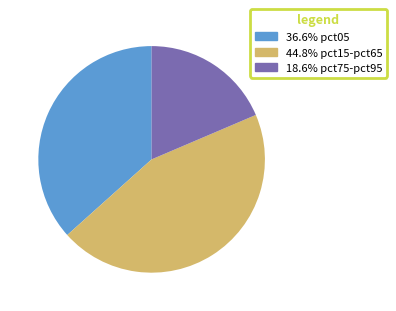

Is there a majority slice in this chart?

No